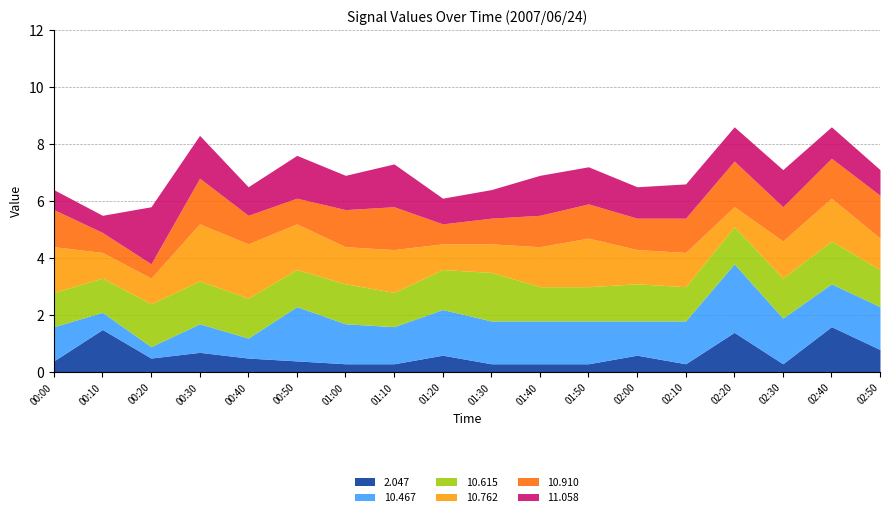

What is the sum of the 10.467 values at 01:40 and 00:40?

2.2